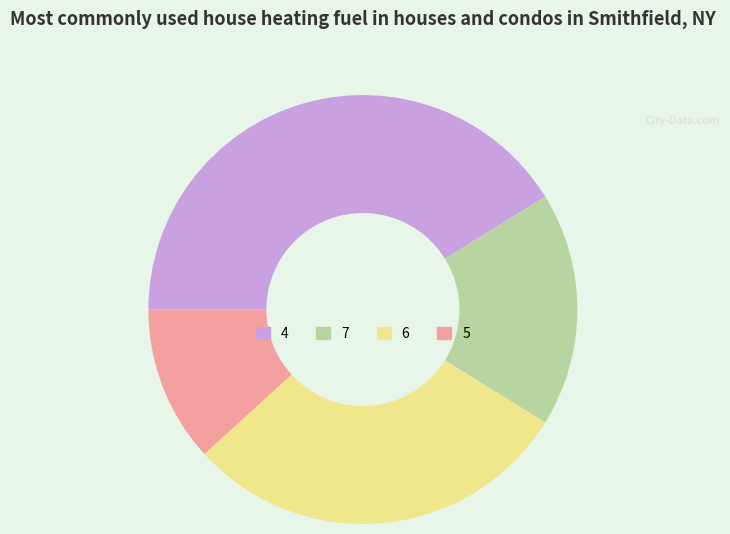

How many segments does this pie chart have?

4